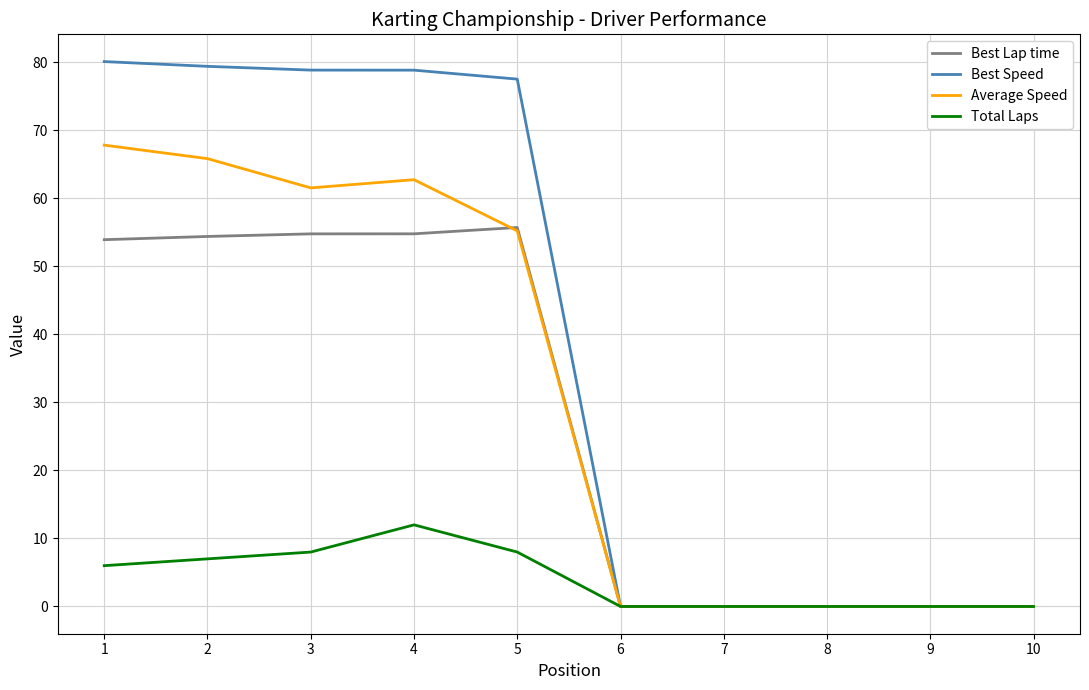

What is the maximum value for Best Lap time?

55.7